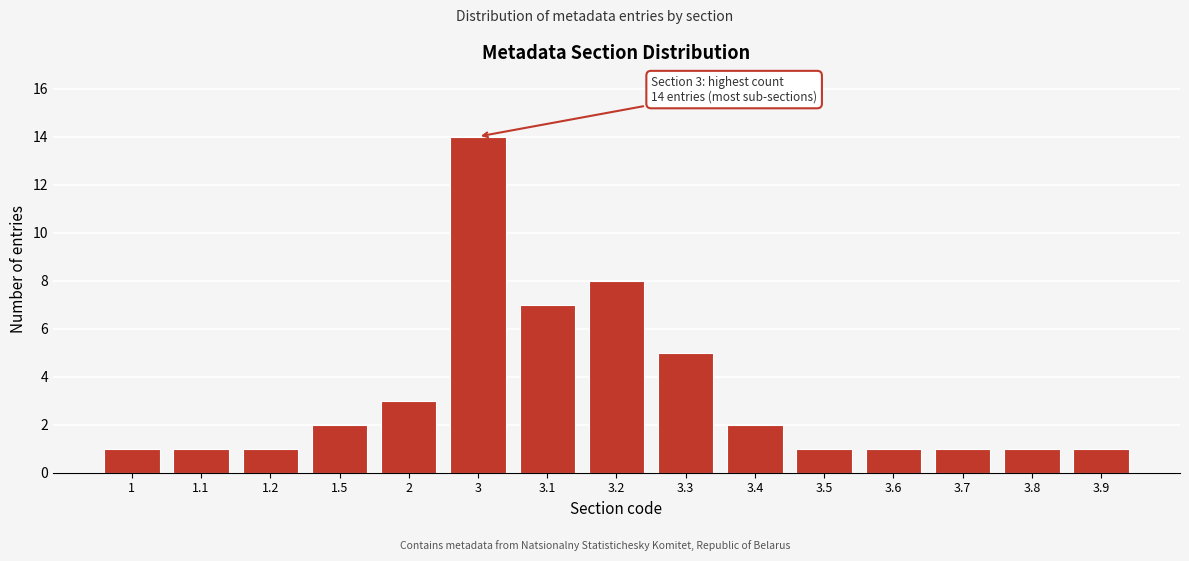

Reading right to left, list all the values displayed in this chart.

3.9=1	3.8=1	3.7=1	3.6=1	3.5=1	3.4=2	3.3=5	3.2=8	3.1=7	3=14	2=3	1.5=2	1.2=1	1.1=1	1=1